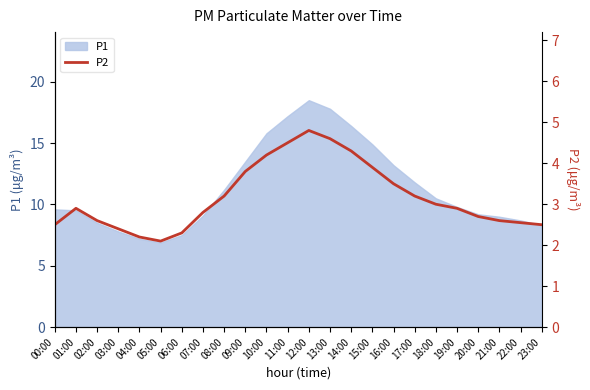

The value of P1 at 20:00 is 5.7. True or false?

False